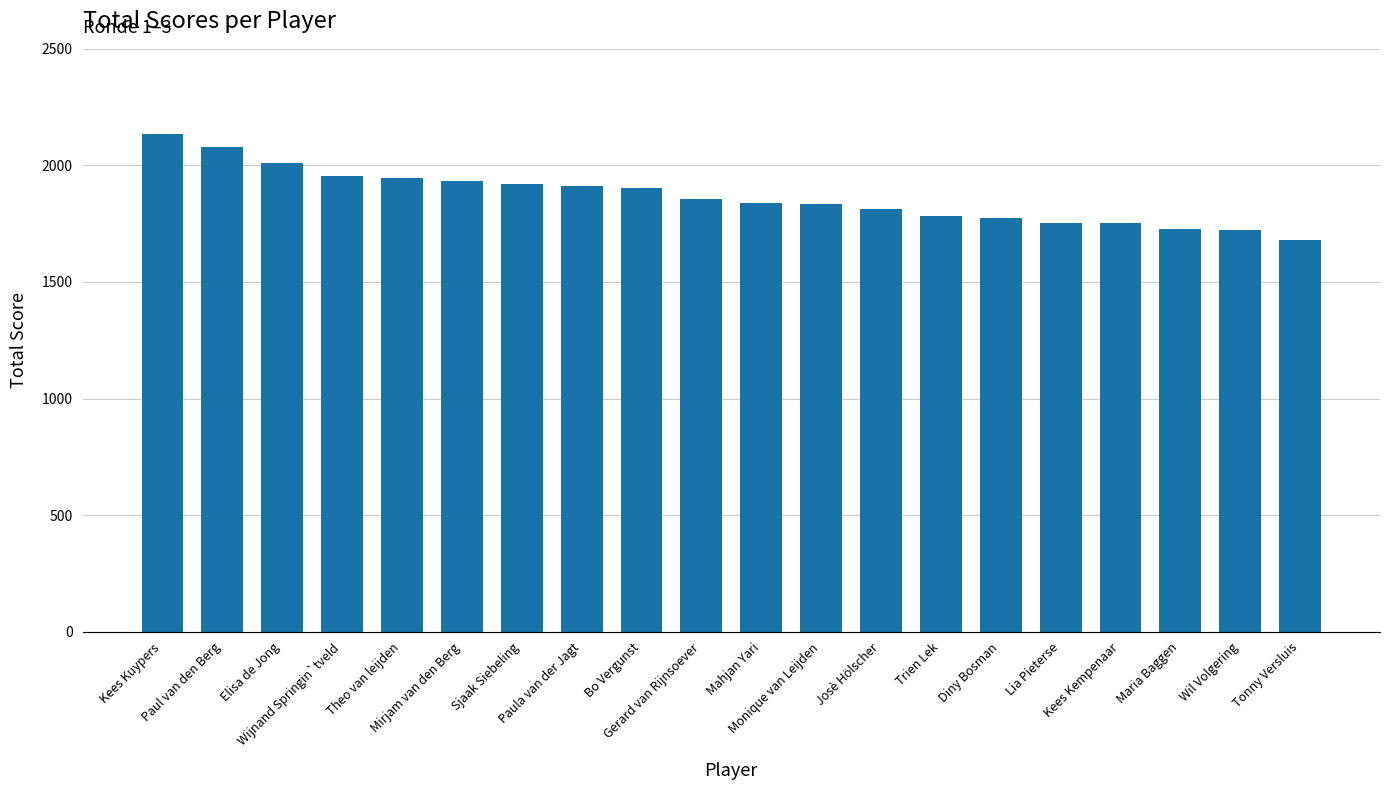

The value at Theo van leijden is 1946. True or false?

True